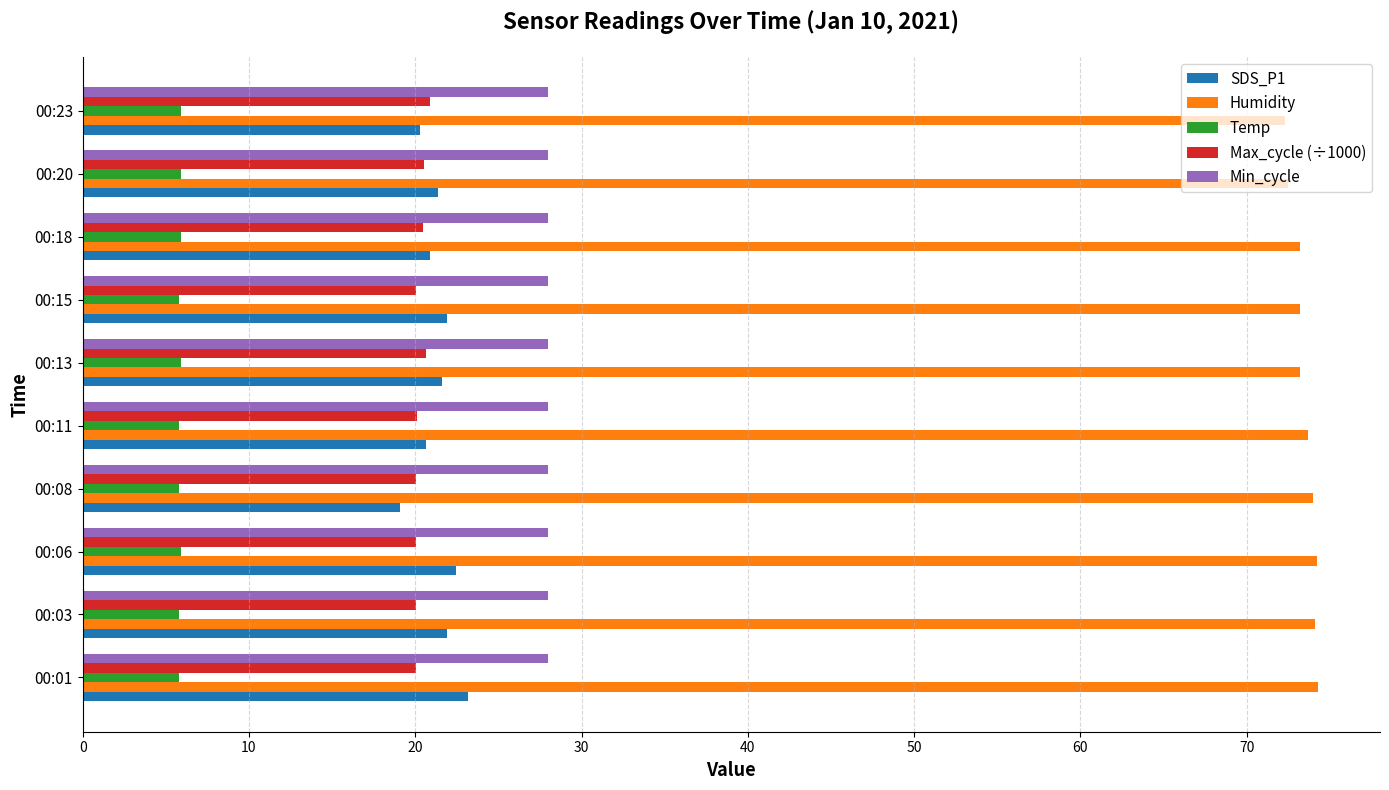

What is the spread (max minus min) of values at 00:11?

67.9